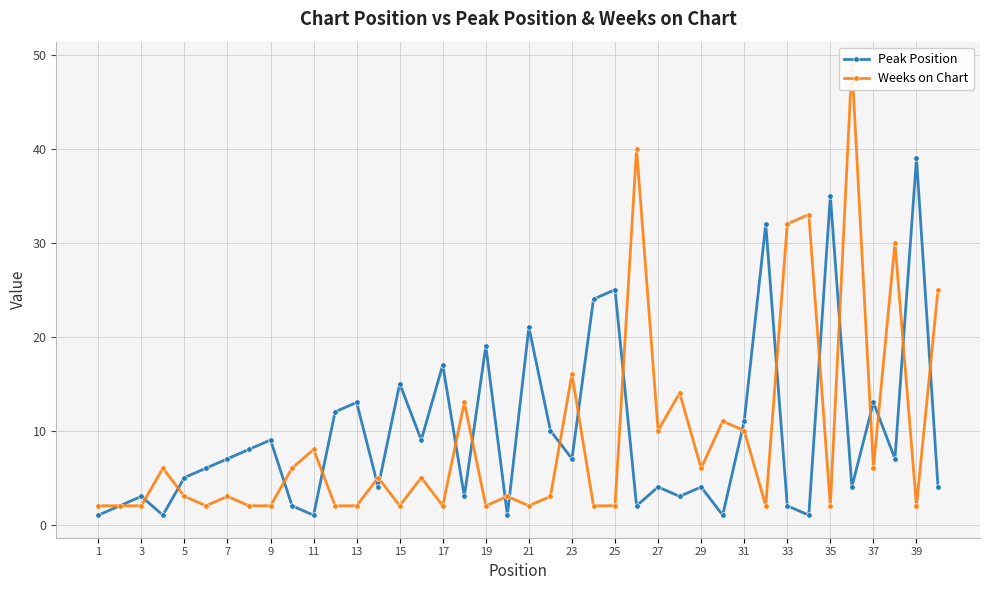

The Peak Position series shows 13 at 13. True or false?

True